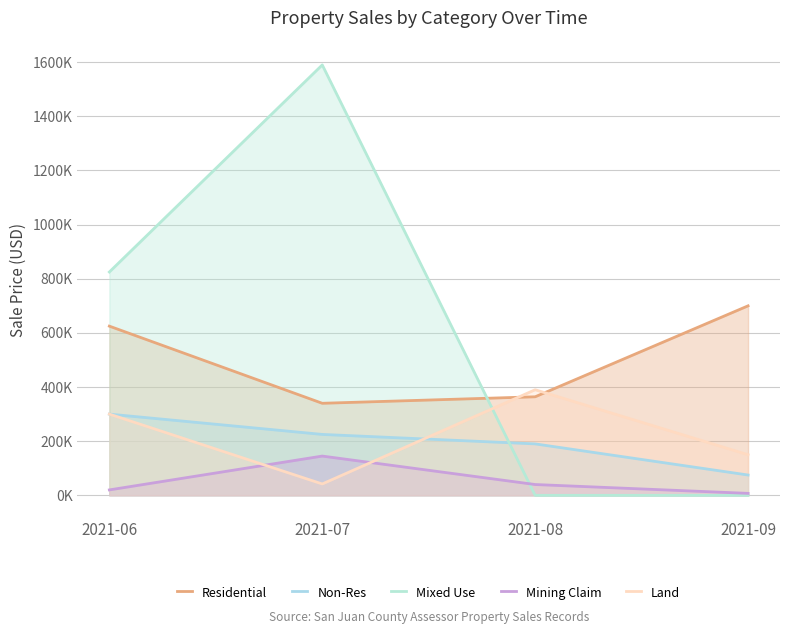

The value of Mining Claim at 2021-09 is 3311. True or false?

False